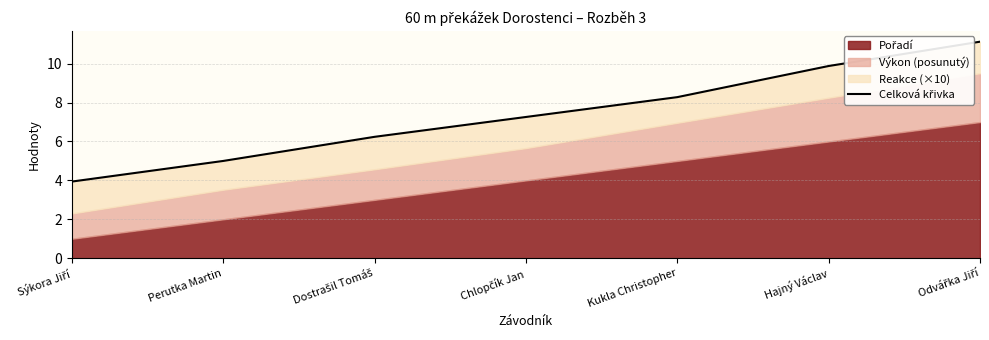

What is the label of the 5th point from the right?

Dostrašil Tomáš